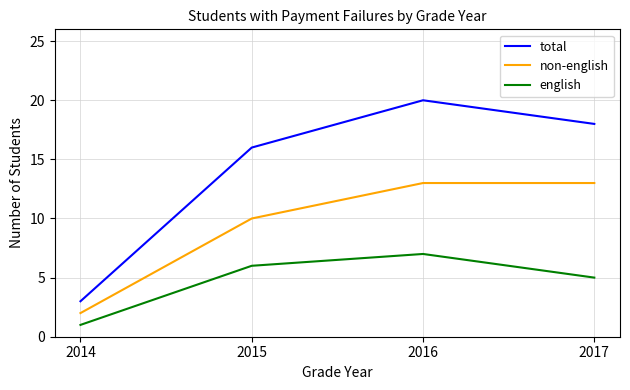

What are all the series names shown in the legend?

total, non-english, english